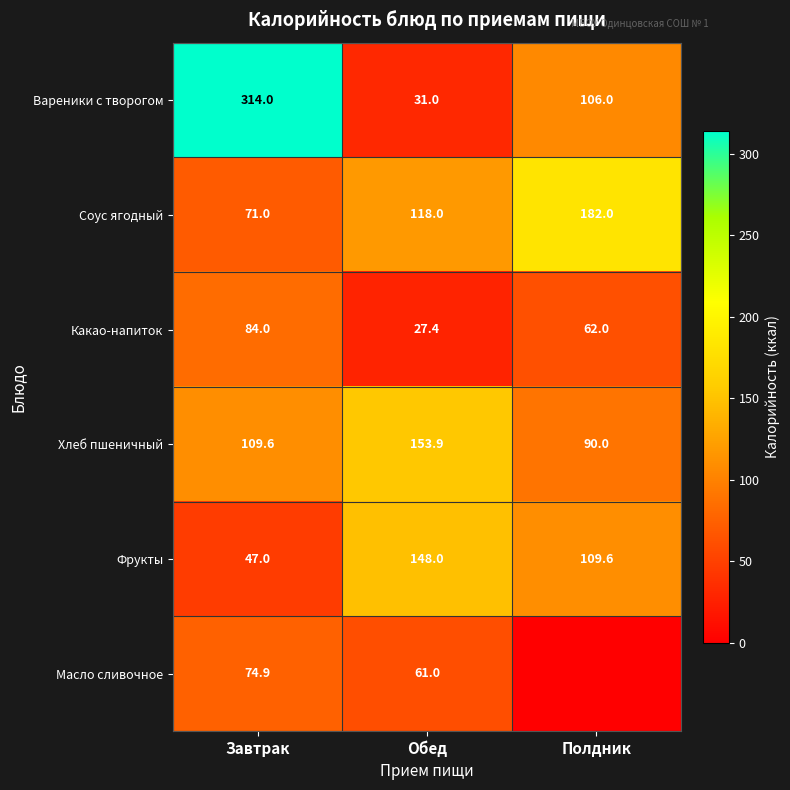

How many series are shown in this chart?

6